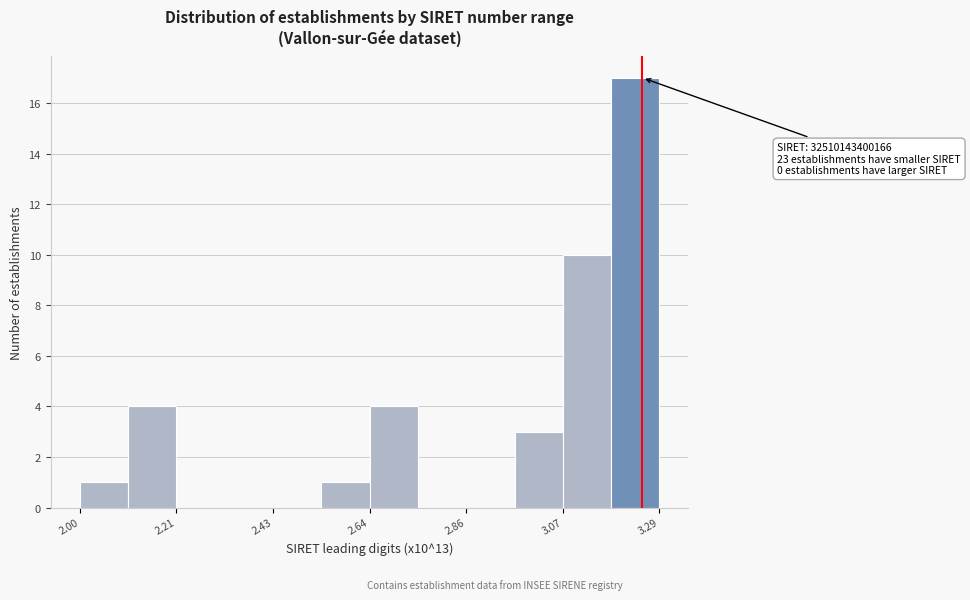

Read against the x-axis, roughly where is the centre of the tallest bar?

3.25